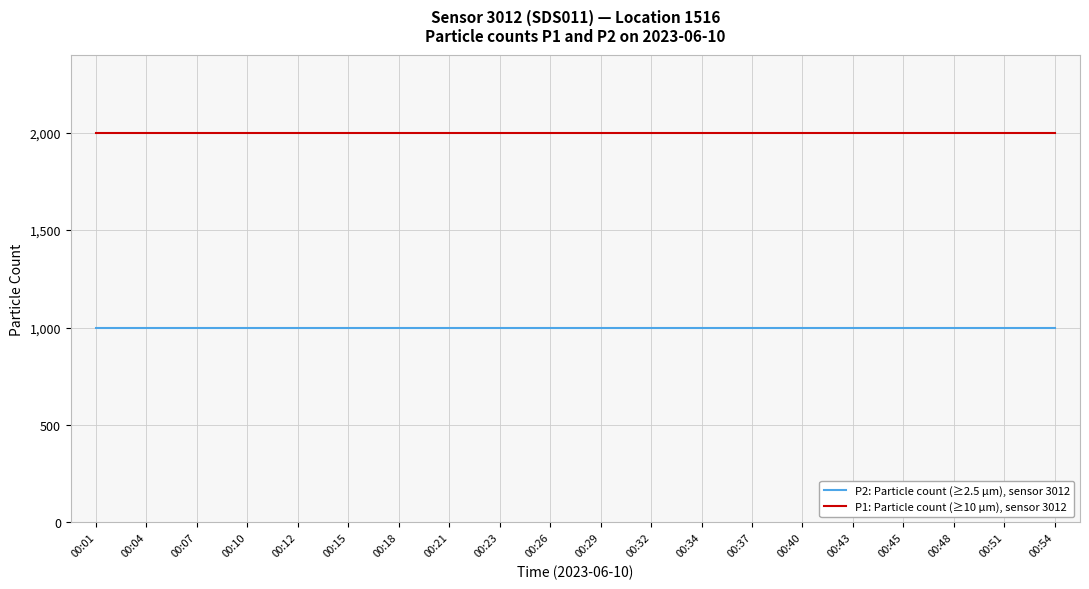

True or false: P1: Particle count (≥10 µm), sensor 3012 and P2: Particle count (≥2.5 µm), sensor 3012 intersect in this chart.

False